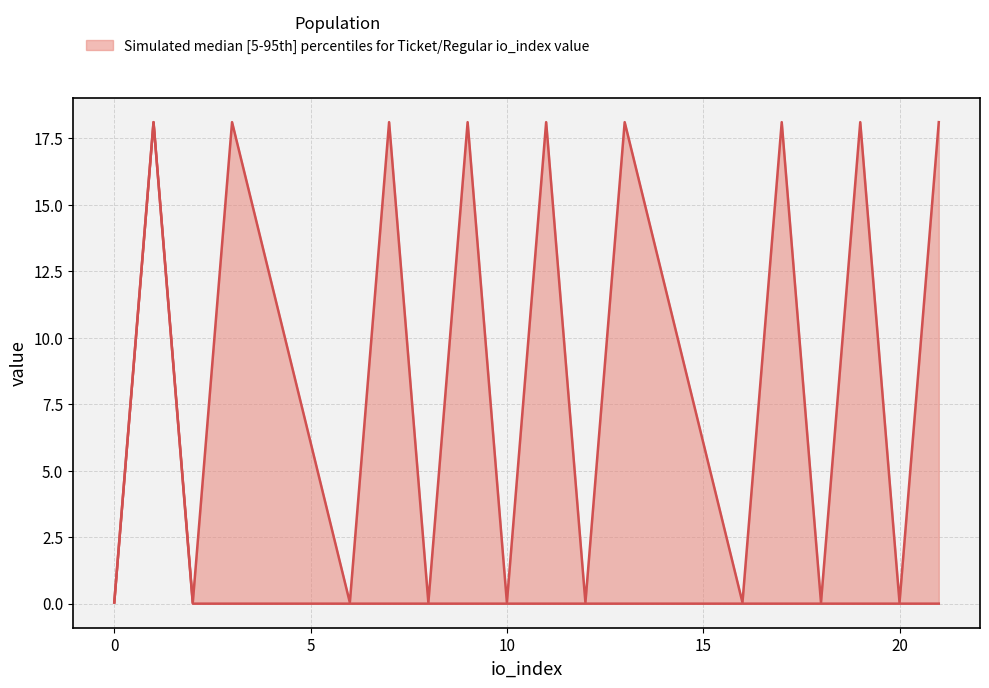

At how many categories does at least one series exceed 0?

10